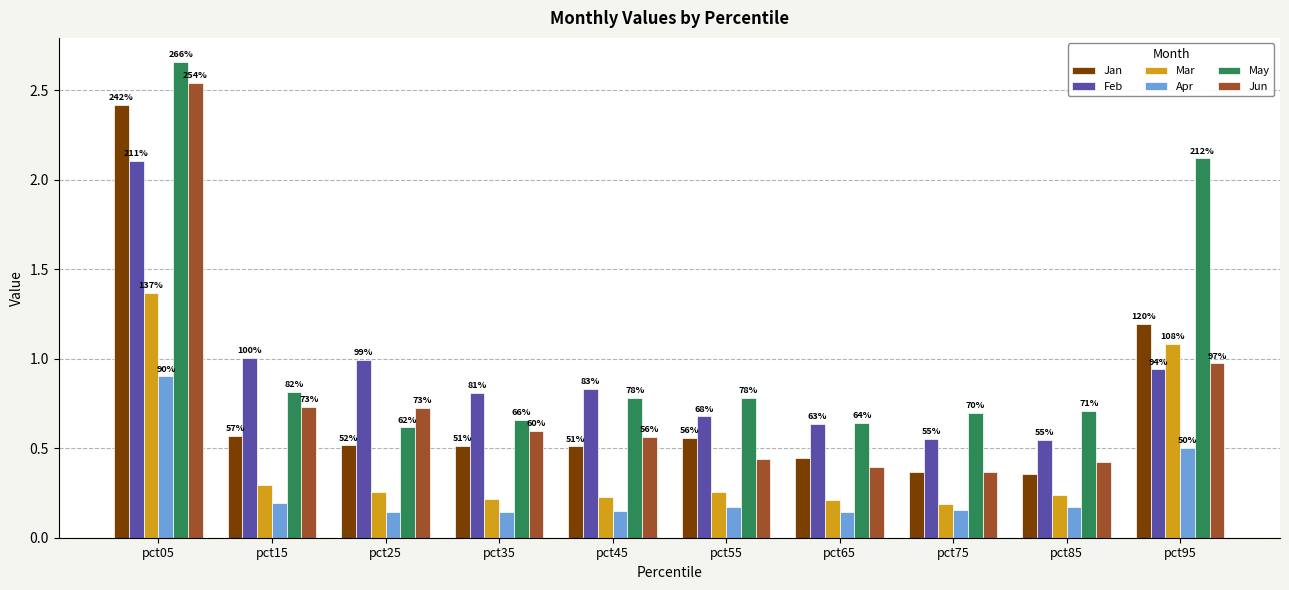

Are the bars horizontal?

No